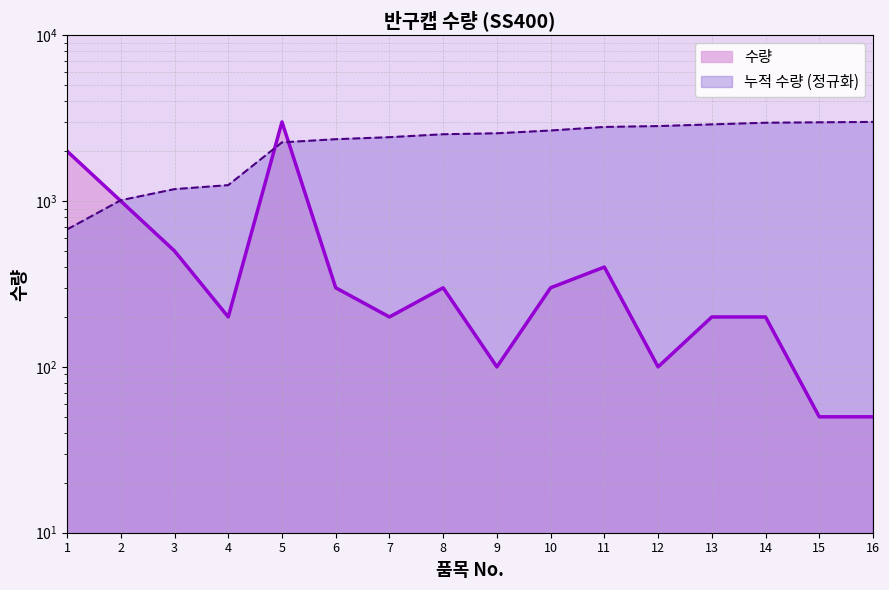

How many interior local peaks (higher than both neighbors) does the data have?

3